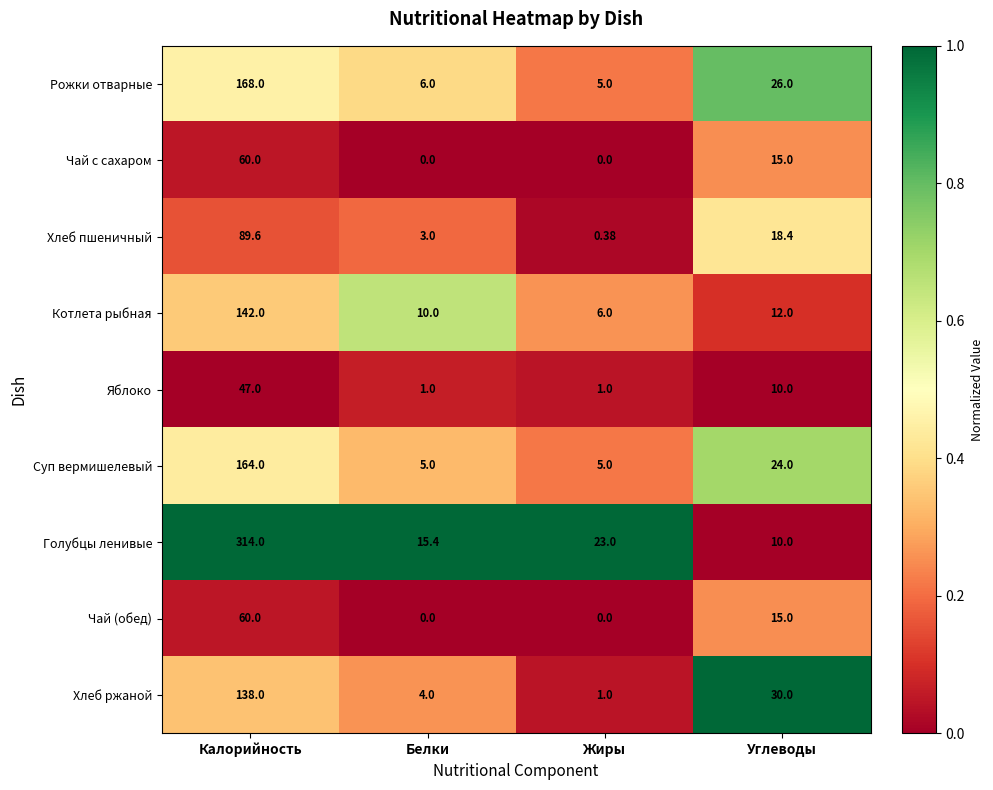

Between Калорийность and Белки, which series saw the biggest shift?

Голубцы ленивые